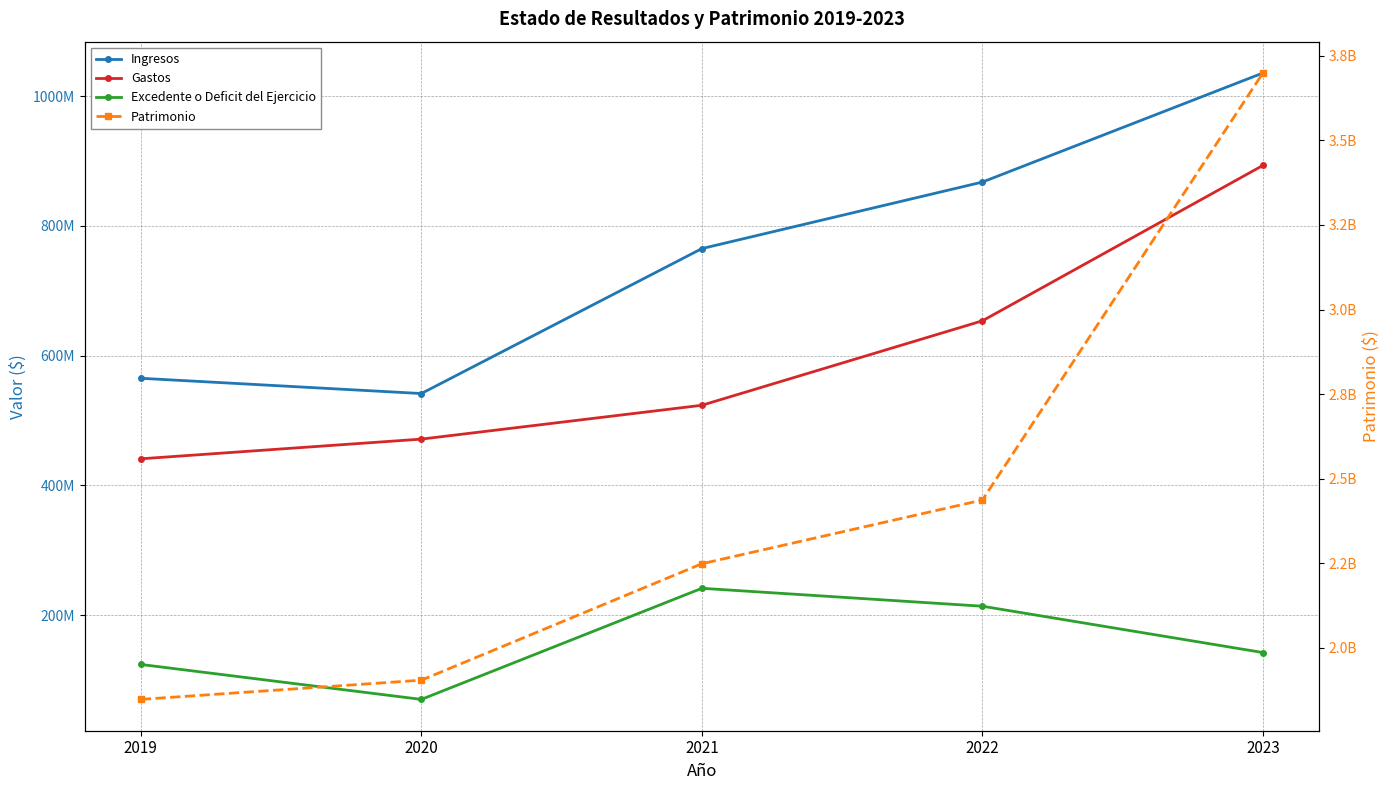

Which series has the largest range (max minus min)?

Patrimonio